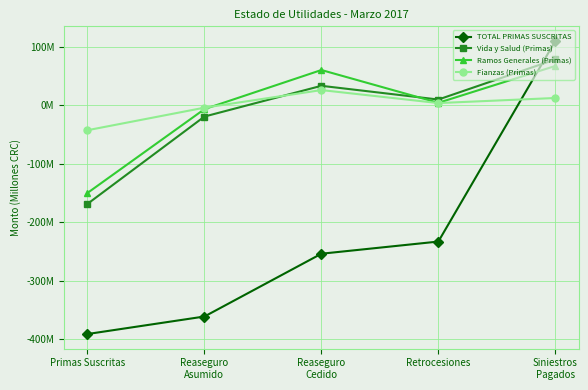

Does the chart have visible grid lines?

Yes